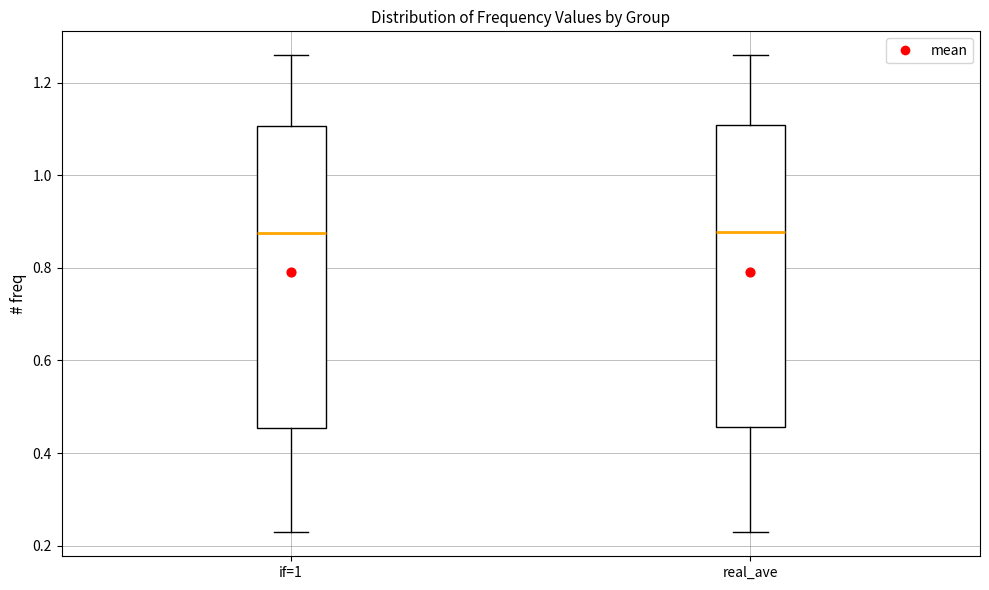

Where is the upper edge of the box for if=1 on the y-axis? The values are not printed on the chart, so give them approximately, as read against the axis.

1.10